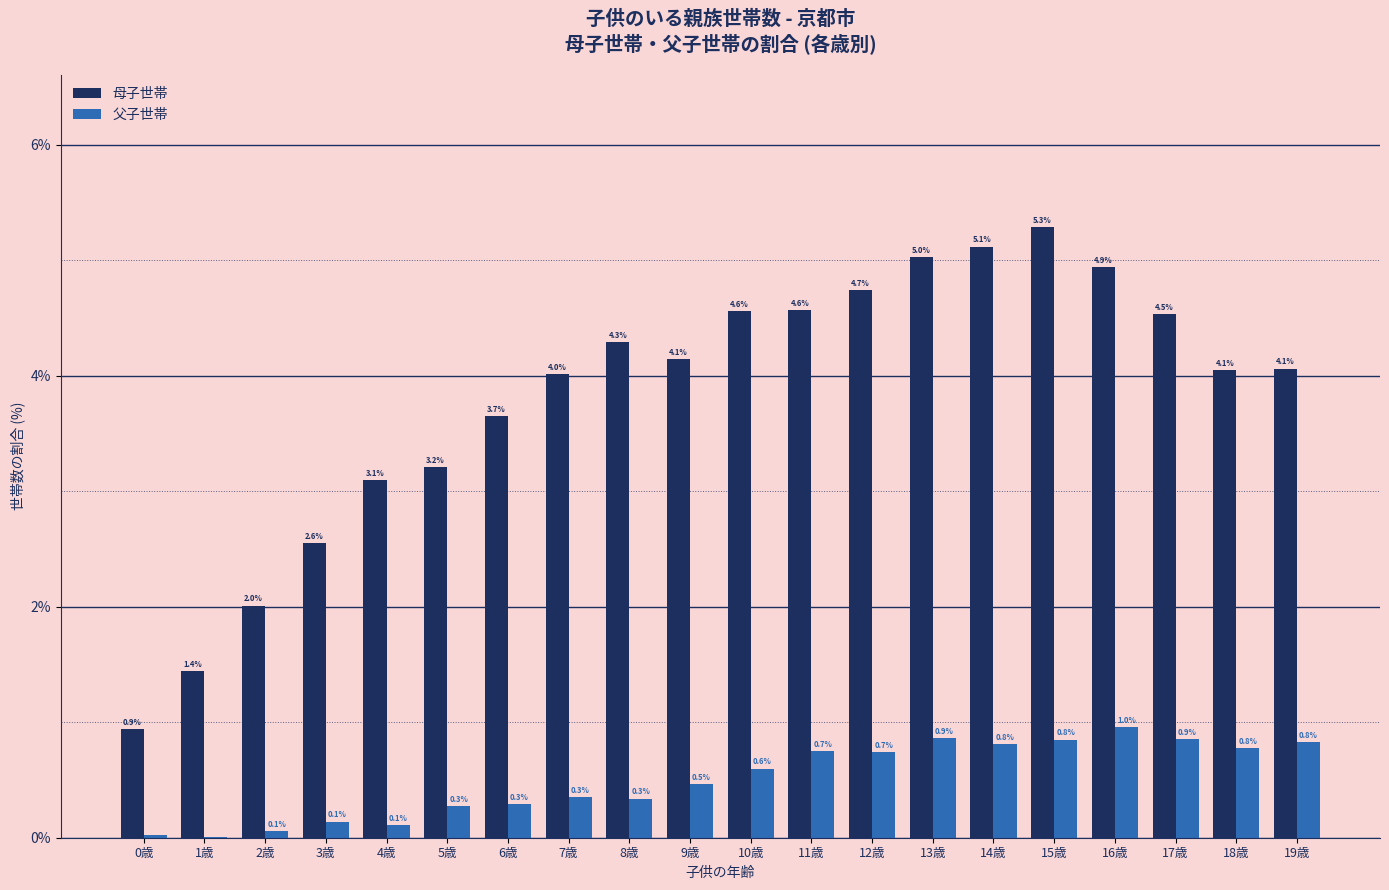

At which label does 母子世帯 reach its peak?

15歳